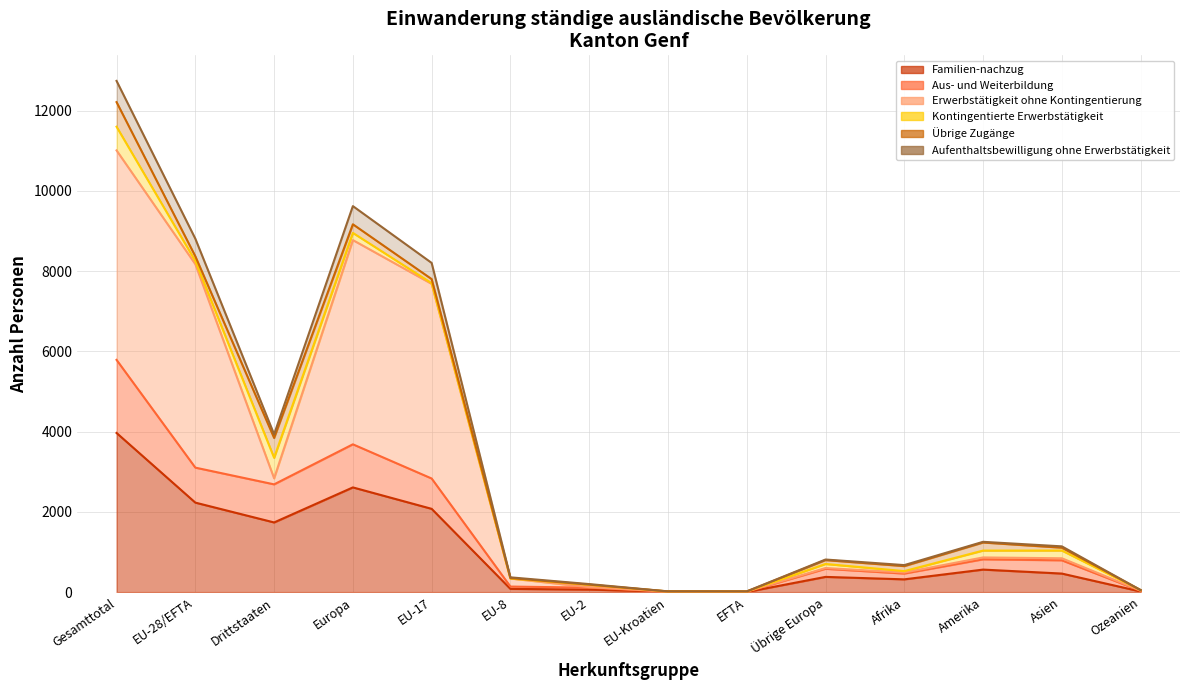

At how many categories does at least one series exceed 7232?

4